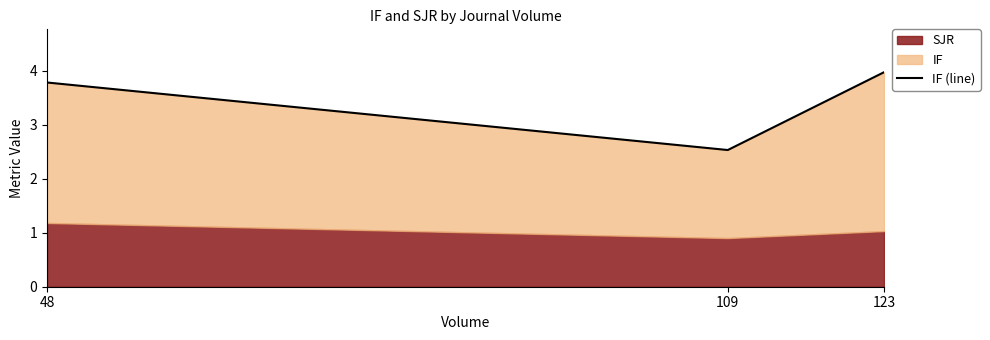

What is the smallest value displayed?

2.5